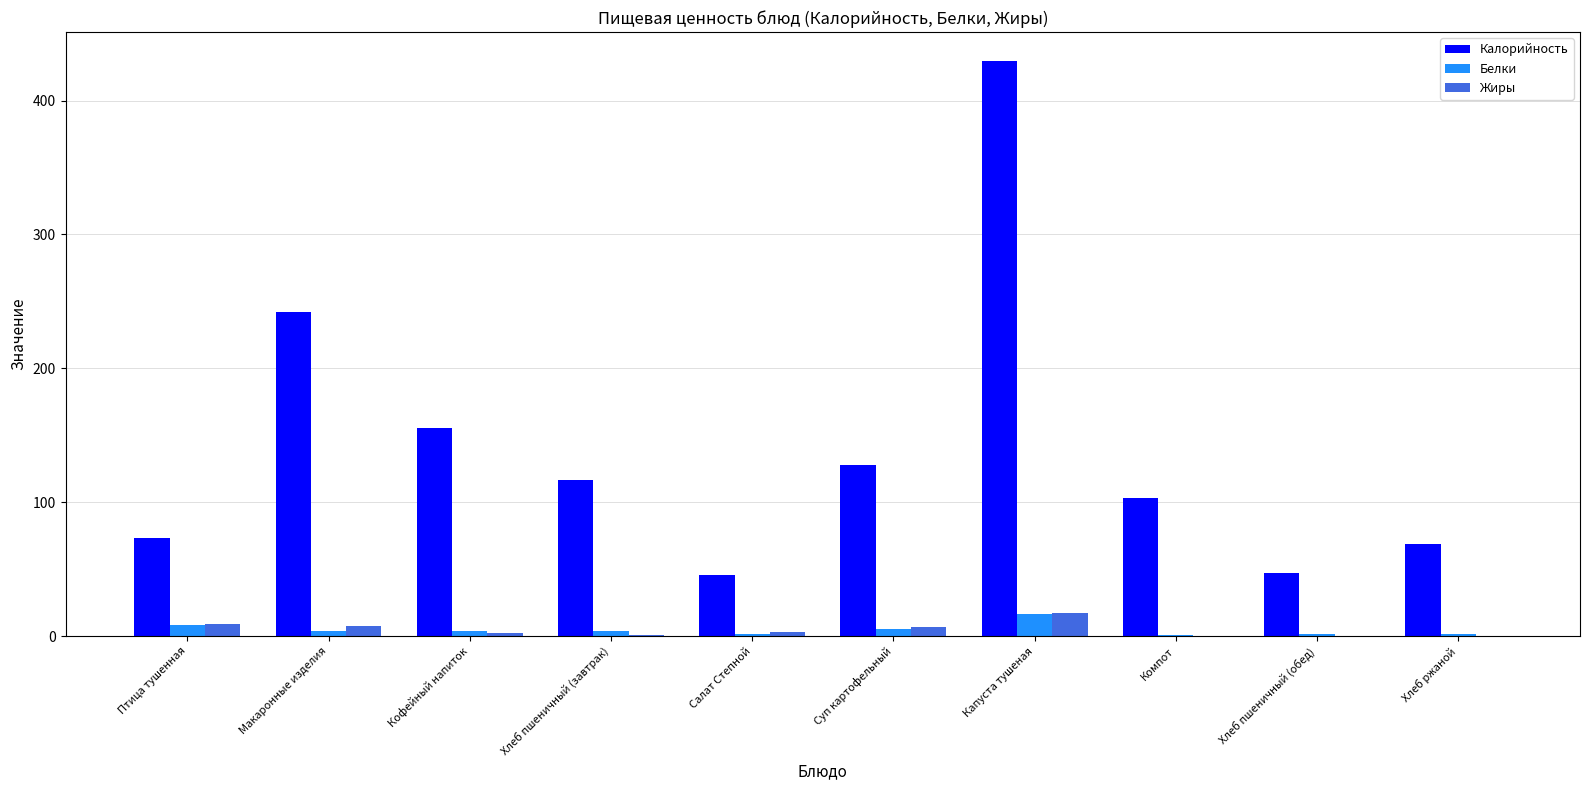

At which category is the sum across all series the highest?

Капуста тушеная